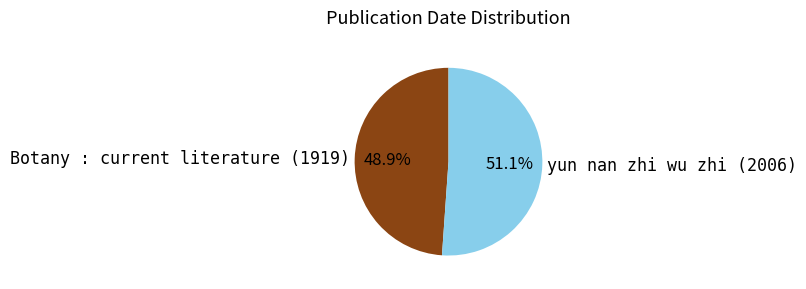

Is it true that Botany : current literature (1919) is 63% of the pie?

False